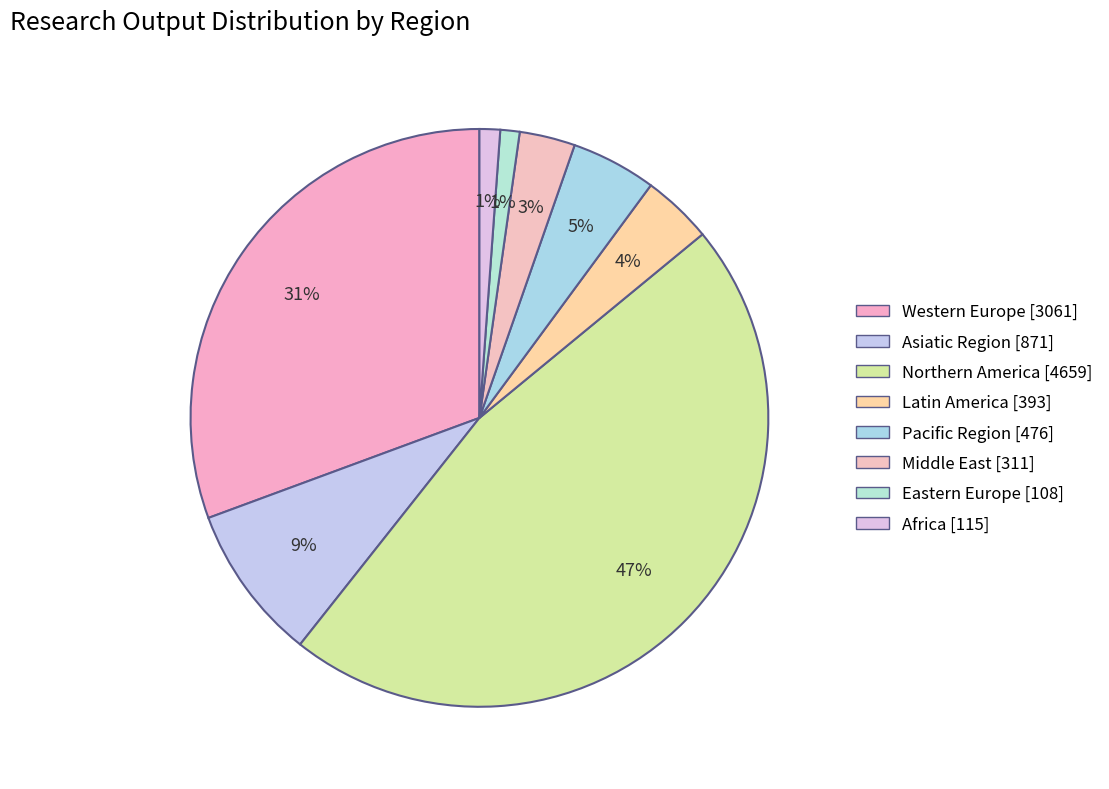

Count the number of slices in the pie.

8